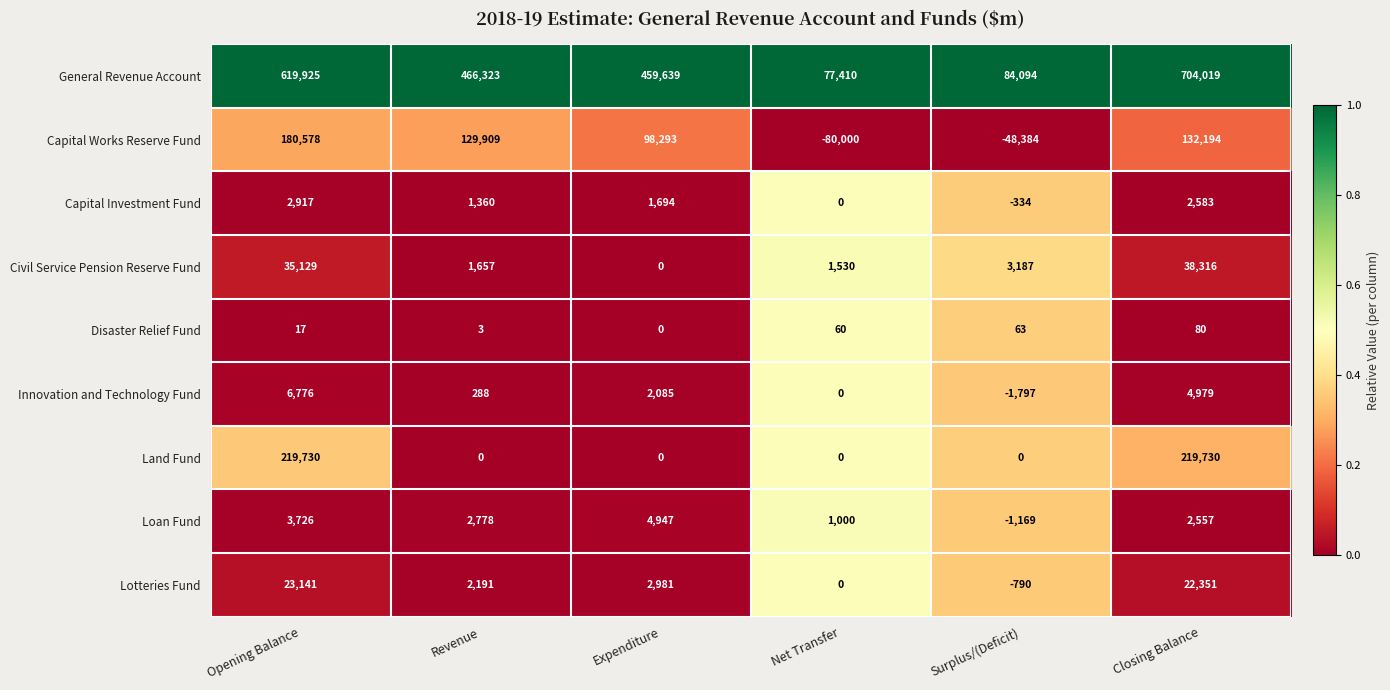

Which category has the highest value across all series?

Closing Balance